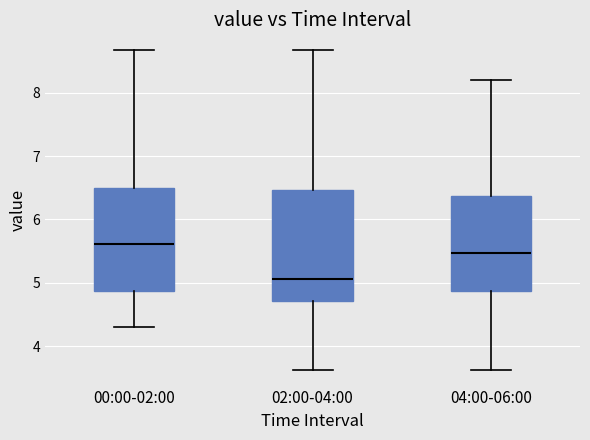

Where does the upper whisker of the box for 02:00-04:00 end on the y-axis? The values are not printed on the chart, so give them approximately, as read against the axis.

8.7